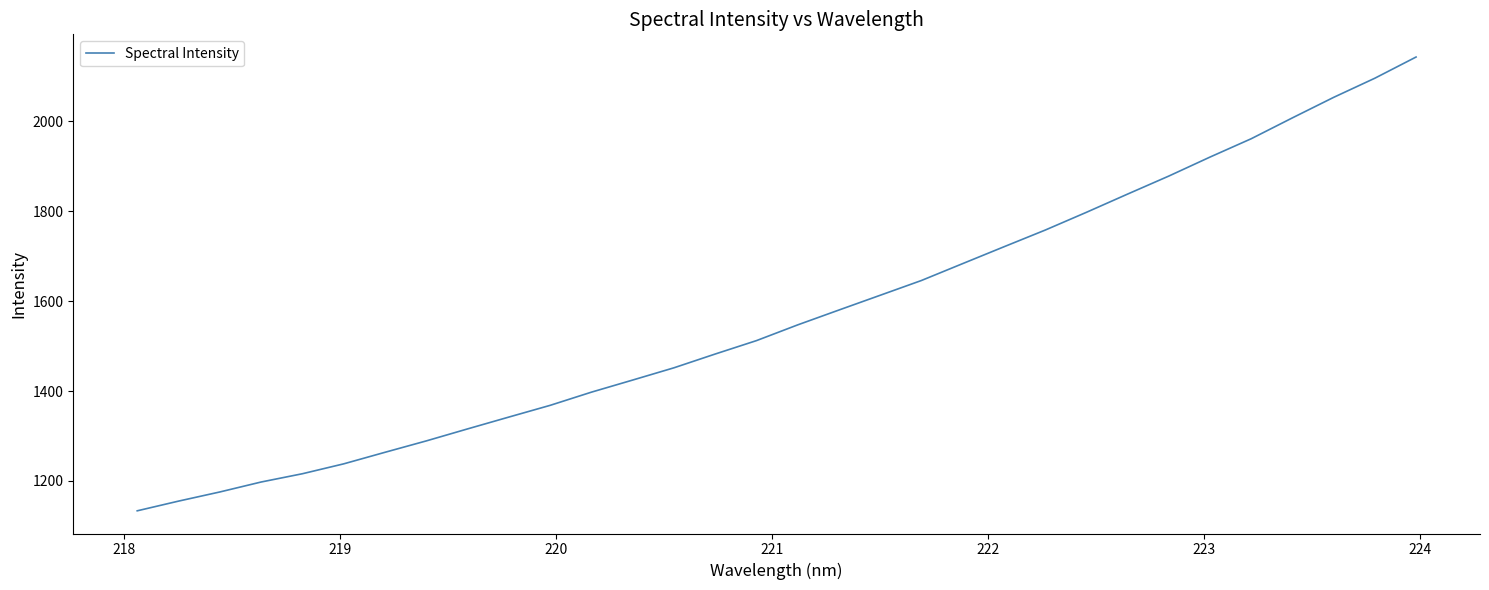

What is the minimum value shown in the chart?

1133.7